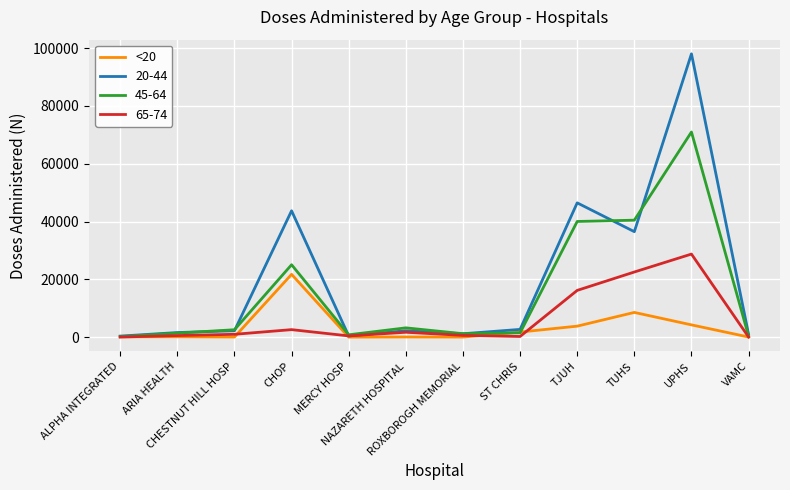

What is the maximum value shown in the chart?

98052